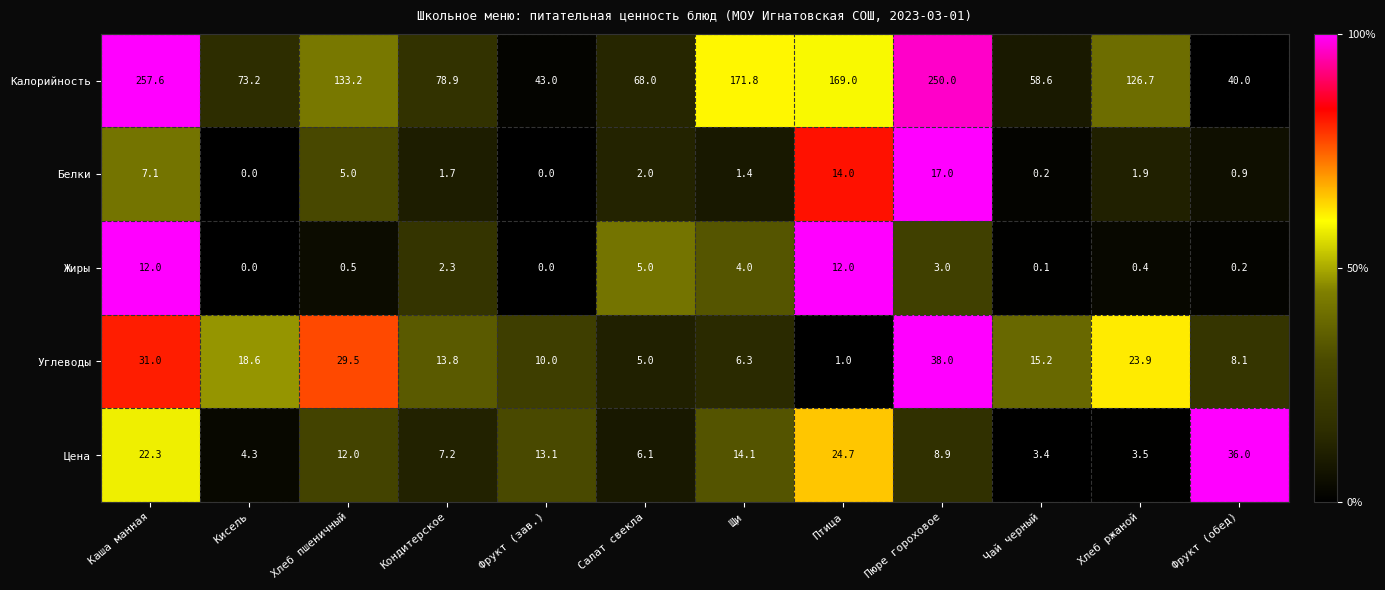

Which series has the largest range (max minus min)?

Калорийность